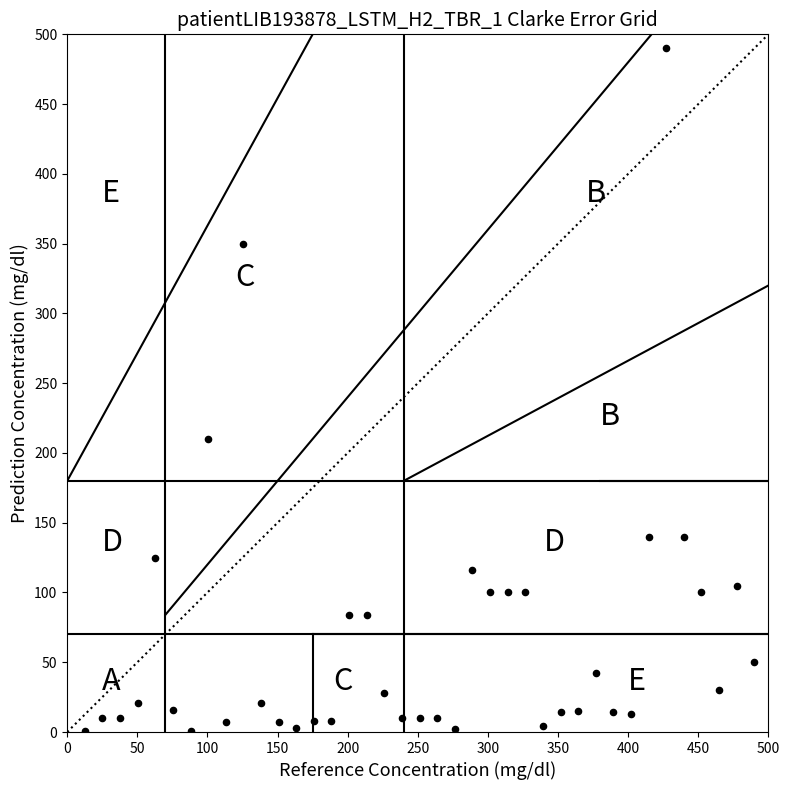

What is the range of Y values (max minus min)?

489